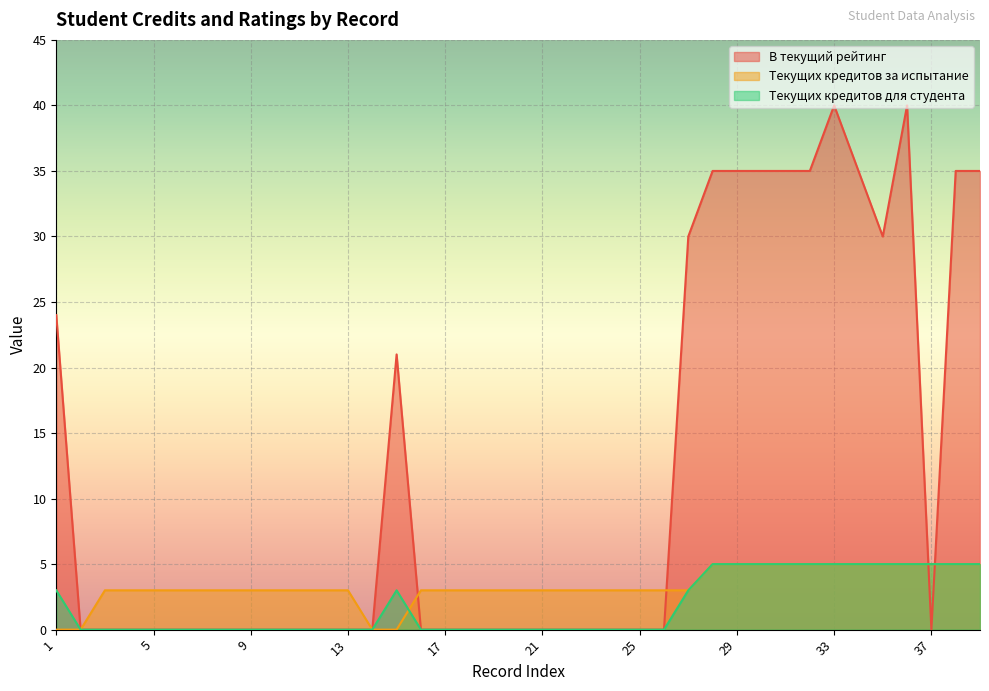

How many positive values does the Текущих кредитов для студента series have?

15